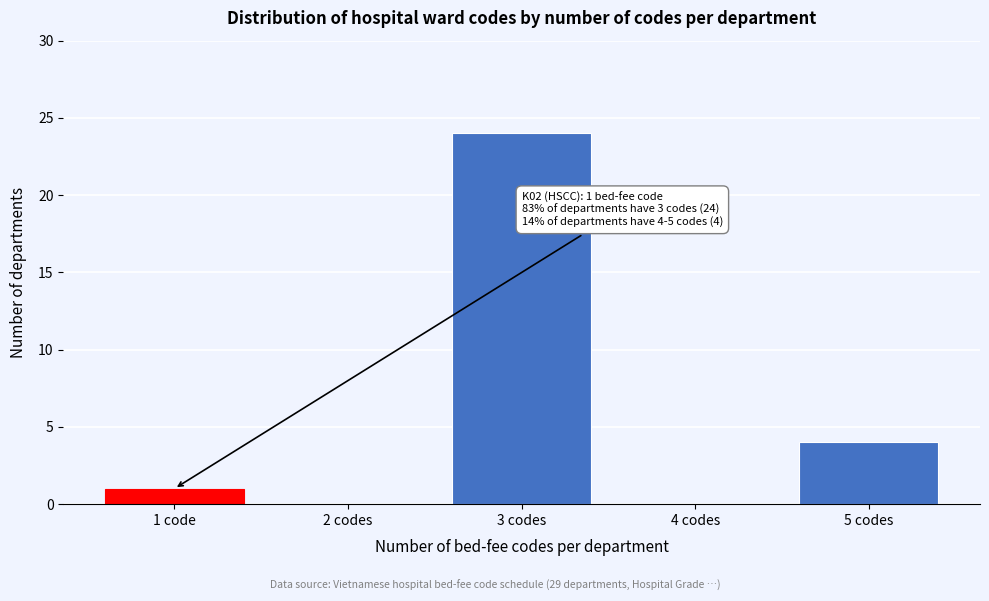

Reading left to right, list all the values displayed in this chart.

1 code=1	2 codes=0	3 codes=24	4 codes=0	5 codes=4